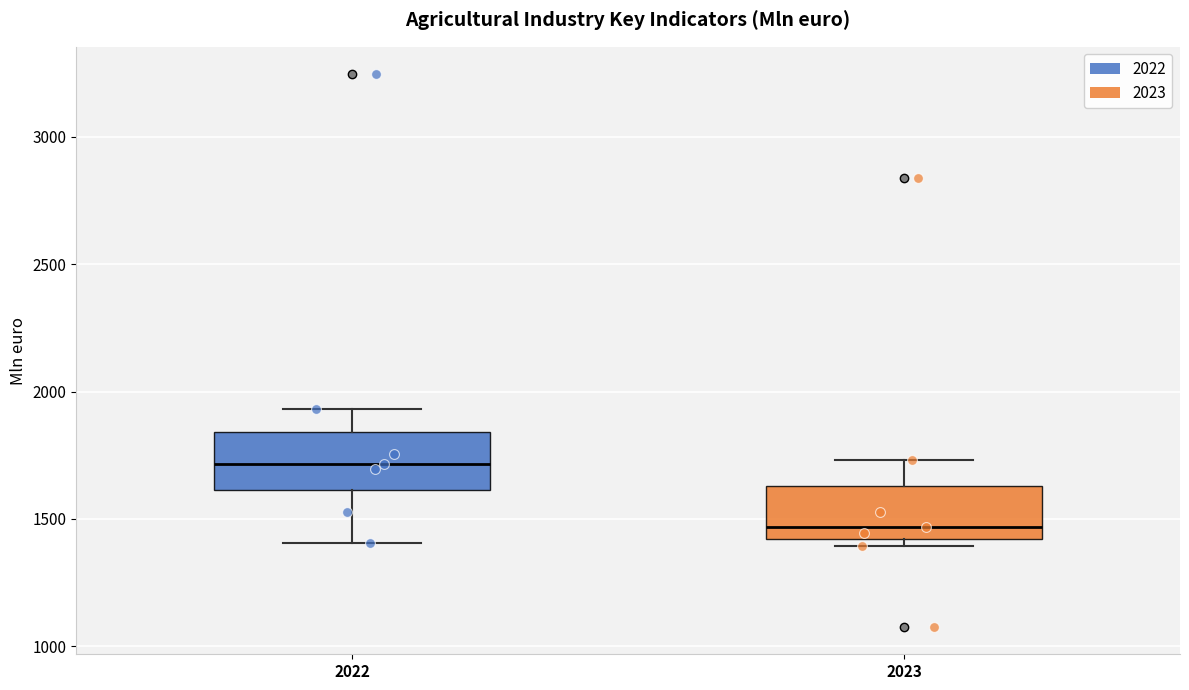

Where does the upper whisker of the box at x = 2022 end on the y-axis? The values are not printed on the chart, so give them approximately, as read against the axis.

1950